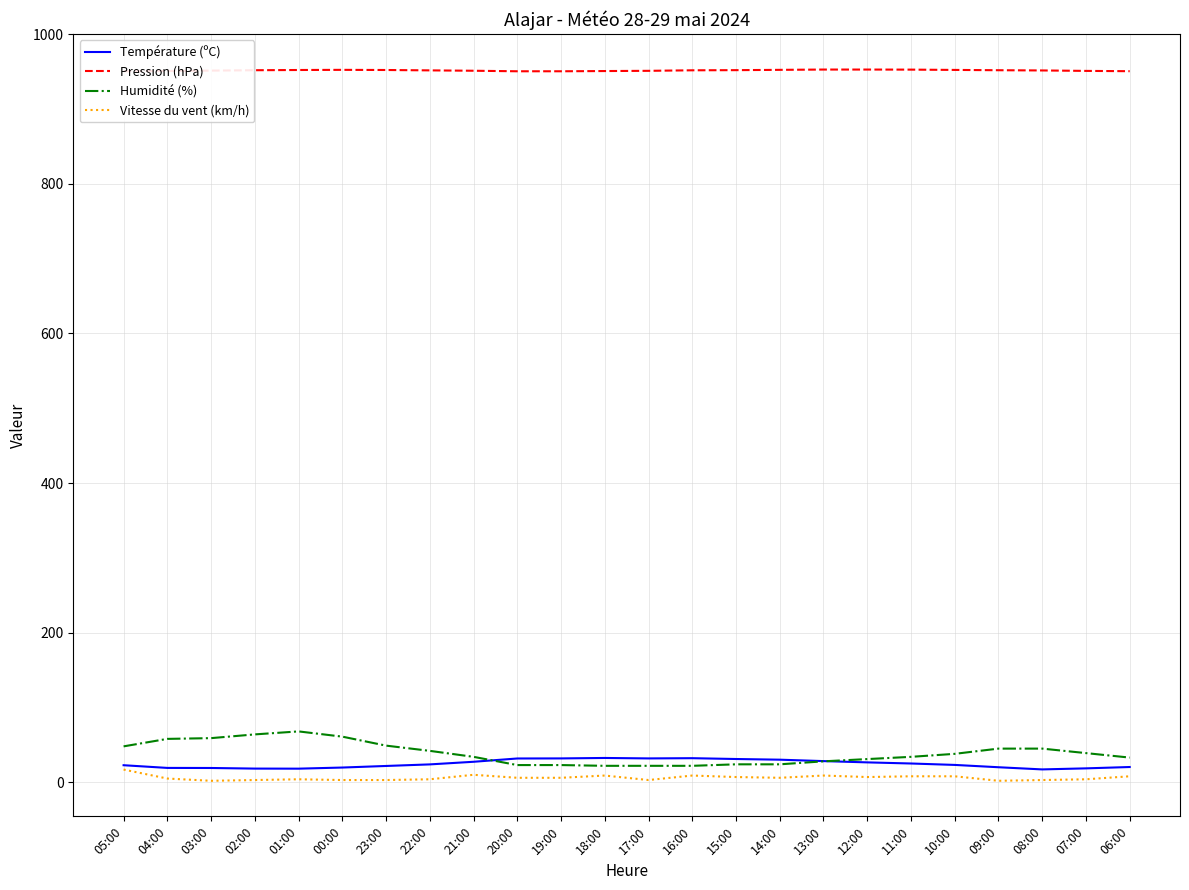

What is the value of the Humidité (%) point at the 1st from the left?

48.0